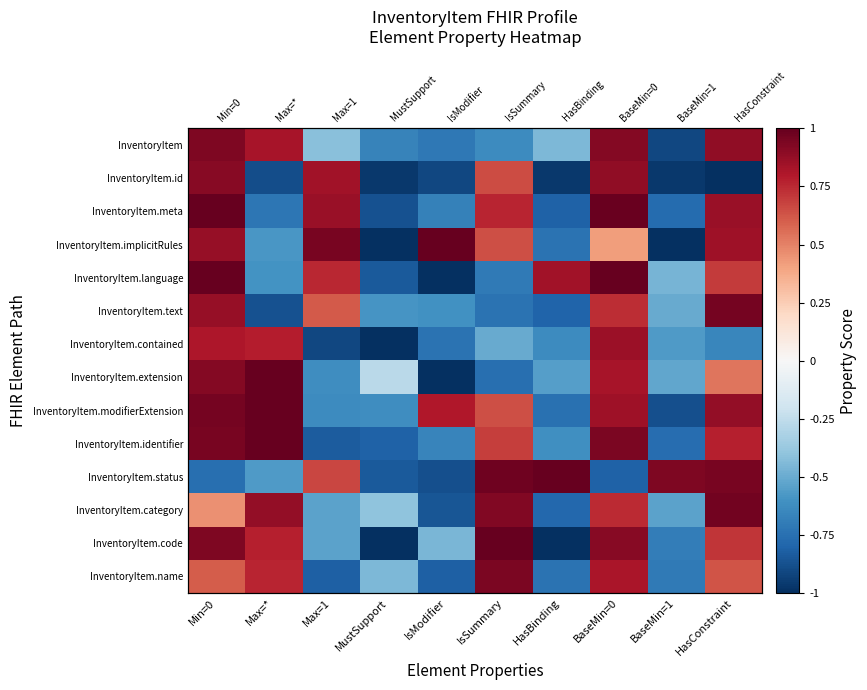

What is the difference between the second highest and minimum values in the row_0 series?

1.8